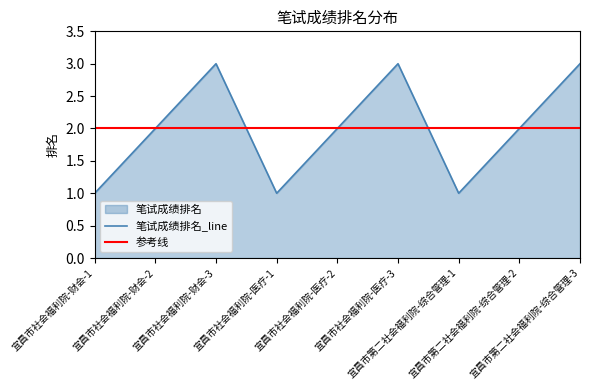

What is the difference between the maximum and minimum values?

2